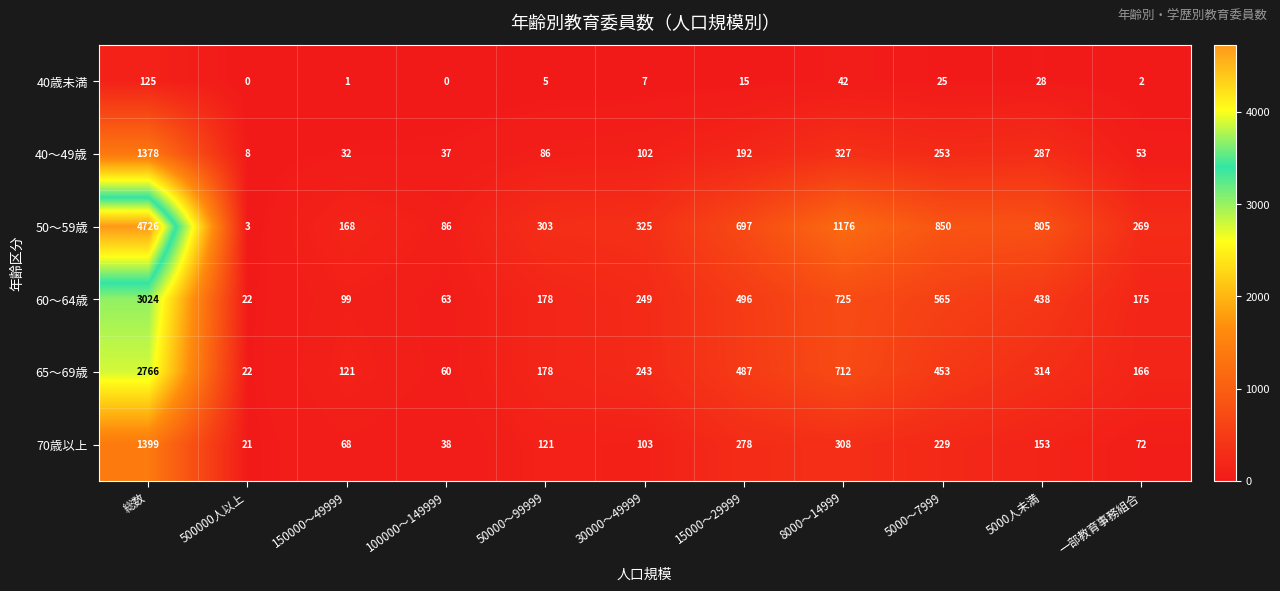

What is the sum of the 70歳以上 values at 総数 and 50000～99999?

1520